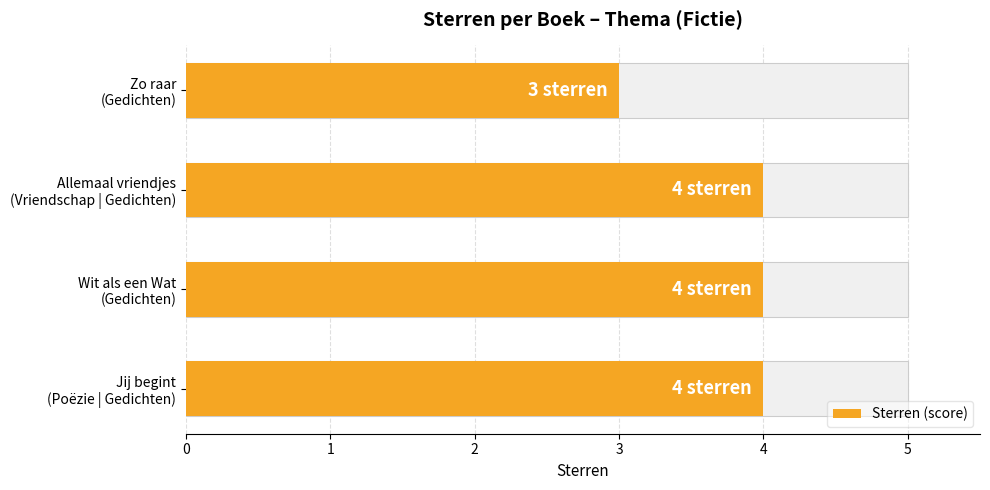

The chart shows a value of 1 at Wit als een Wat (Gedichten). True or false?

False